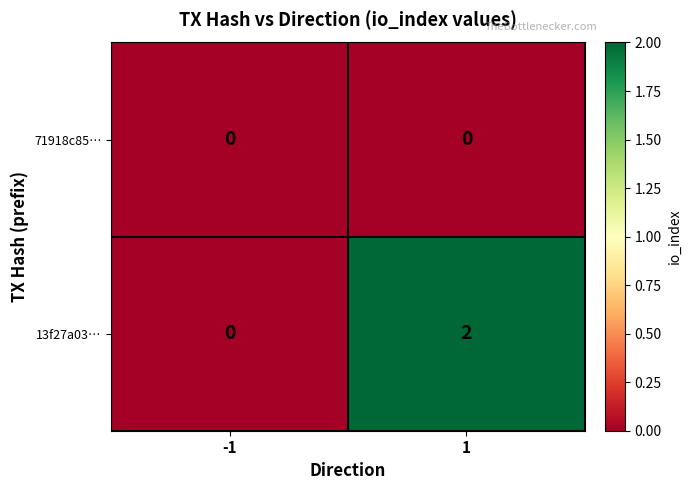

Which series has the largest total across all categories?

13f27a03…